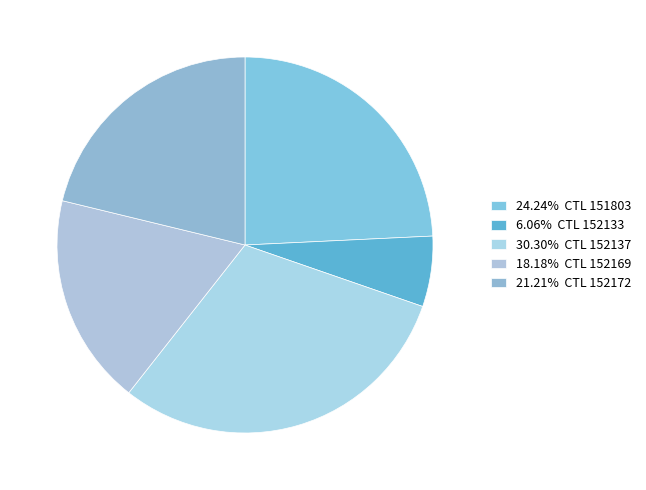

To the nearest percent, what is the difference between the largest and smallest slice percentages?

24%